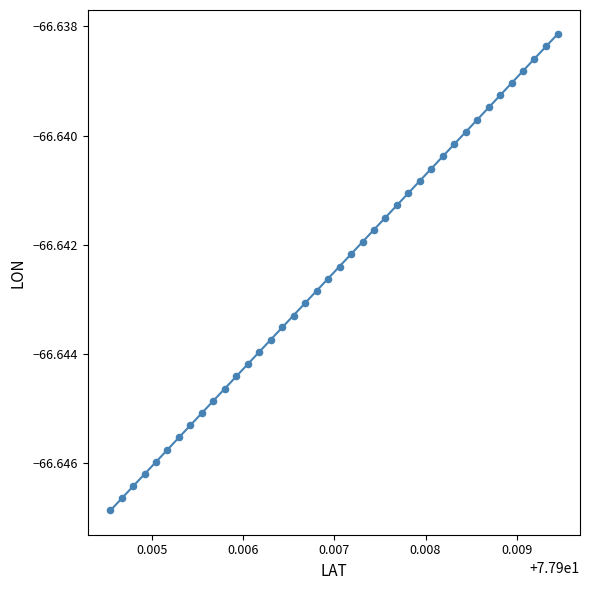

Count the number of points in this scatter plot.

40